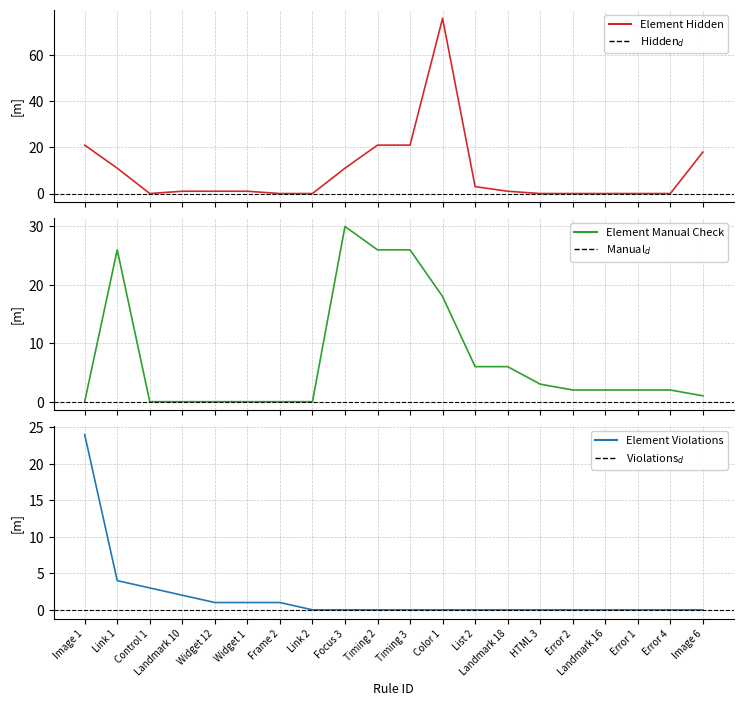

Reading right to left, what are all the values shown in this chart?

Element Hidden: 18	0	0	0	0	0	1	3	76	21	21	11	0	0	1	1	1	0	11	21
Element Manual Check: 1	2	2	2	2	3	6	6	18	26	26	30	0	0	0	0	0	0	26	0
Element Violations: 0	0	0	0	0	0	0	0	0	0	0	0	0	1	1	1	2	3	4	24